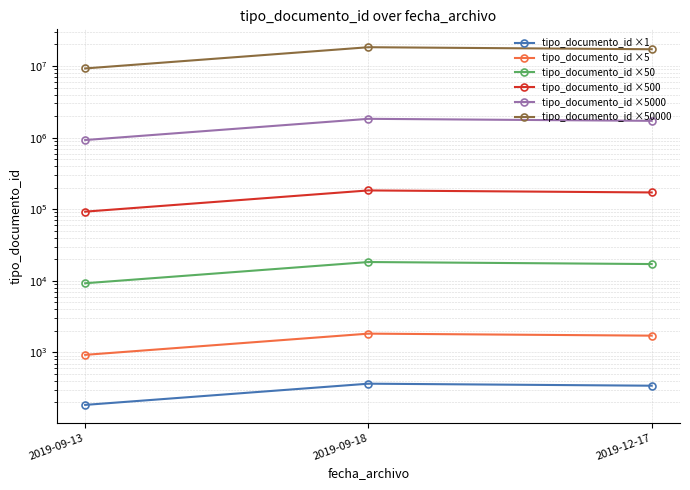

What position from the right is 2019-12-17?

1